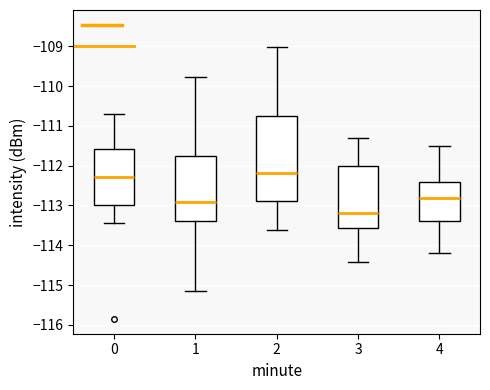

Where does the median line of the box at x = 3 sit on the y-axis? The values are not printed on the chart, so give them approximately, as read against the axis.

-113.2